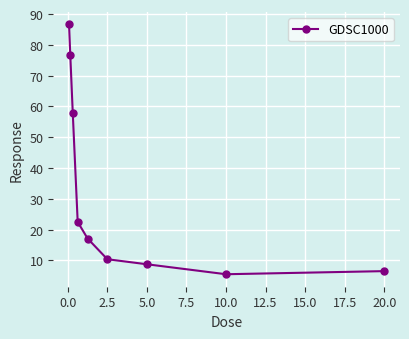

What is the value of the 1st point from the left?

86.6